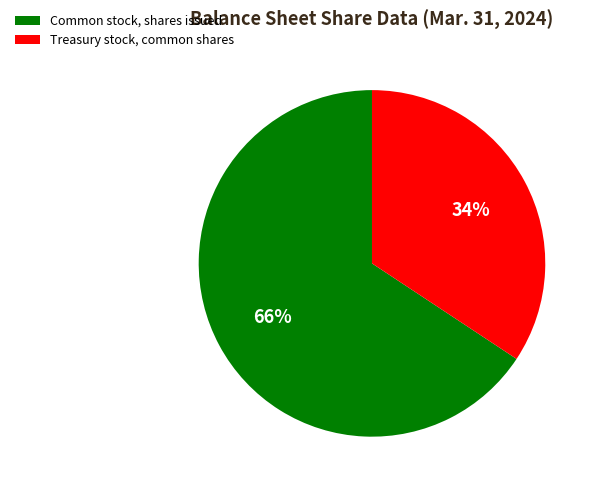

To the nearest percent, what is the combined percentage of Treasury stock, common shares and Common stock, shares issued?

100%